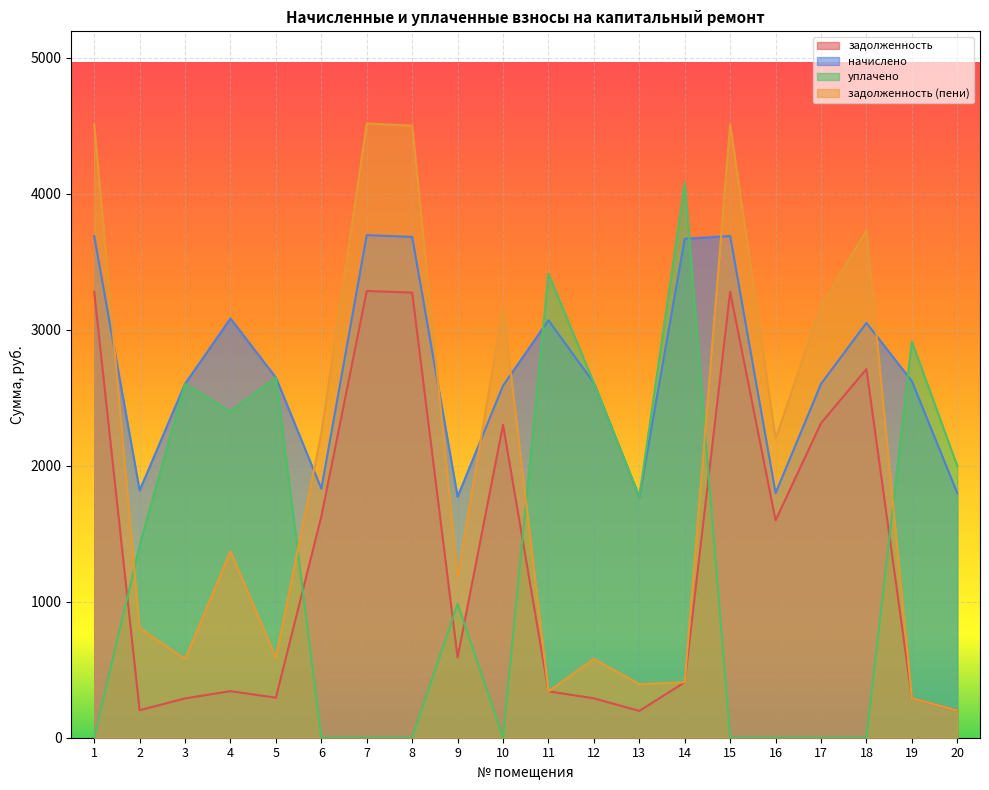

True or false: уплачено has a value of -2283.0 at 15.

False